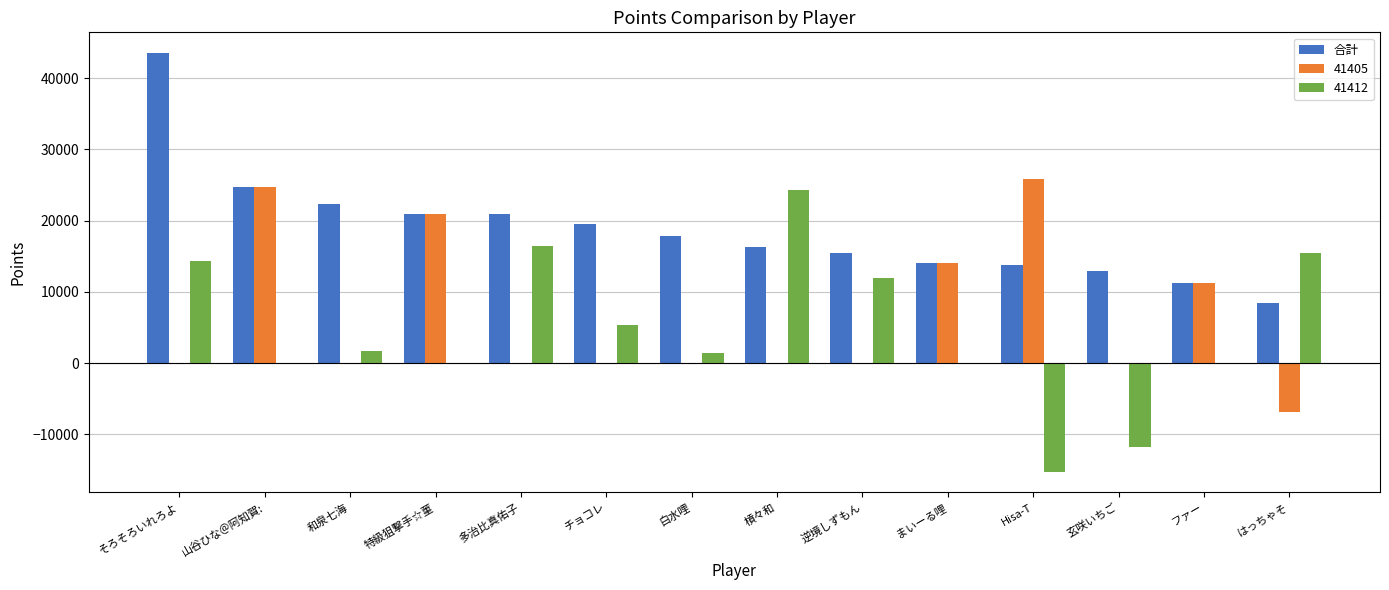

What is the sum of the 41412 values at 白水哩 and 玄咲いちご?

-10200